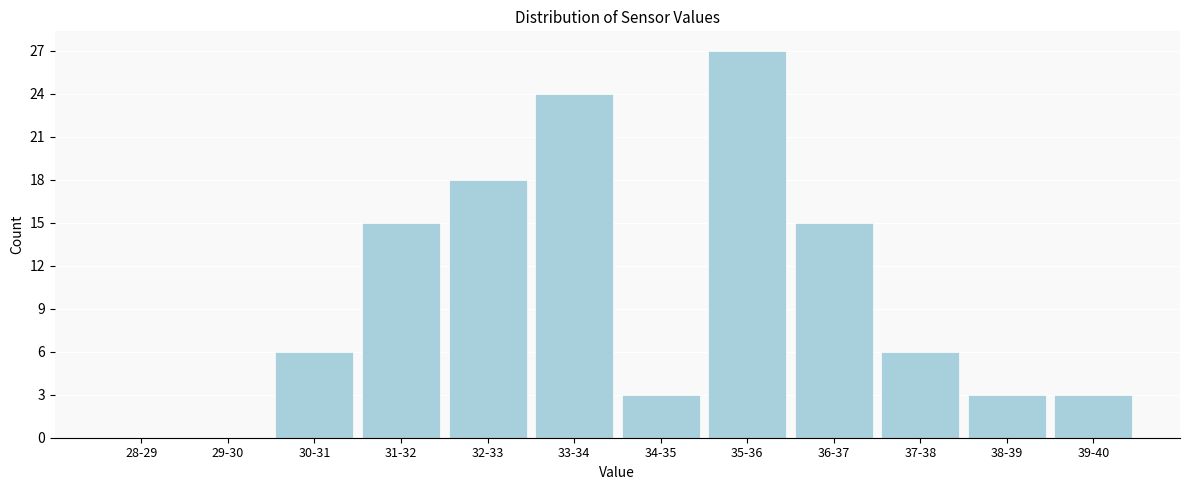

Reading left to right, what are all the values shown in this chart?

28-29=0	29-30=0	30-31=6	31-32=15	32-33=18	33-34=24	34-35=3	35-36=27	36-37=15	37-38=6	38-39=3	39-40=3